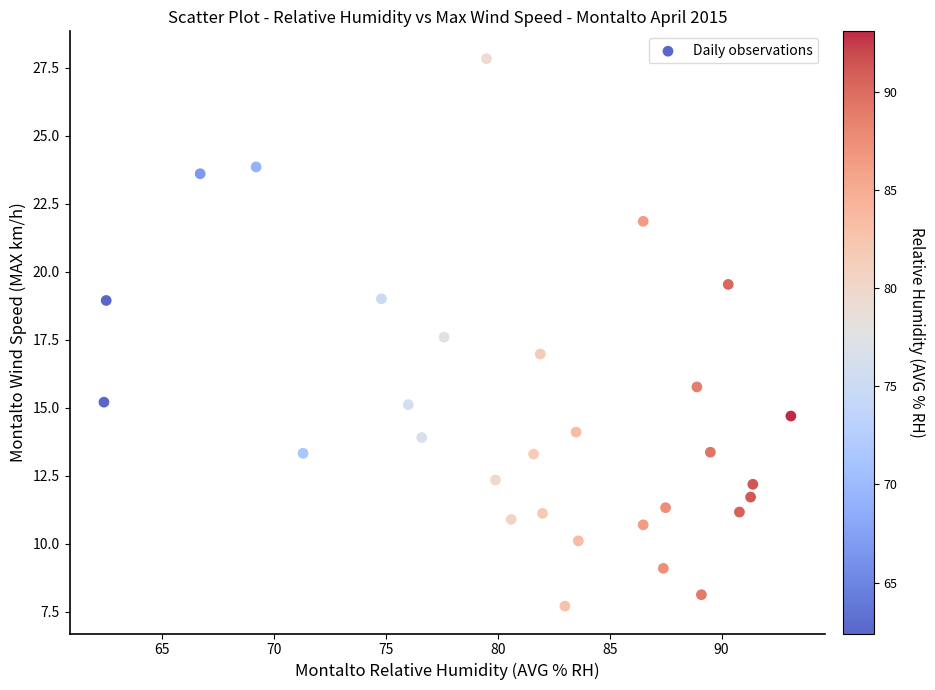

What is the range of Y values (max minus min)?

20.1